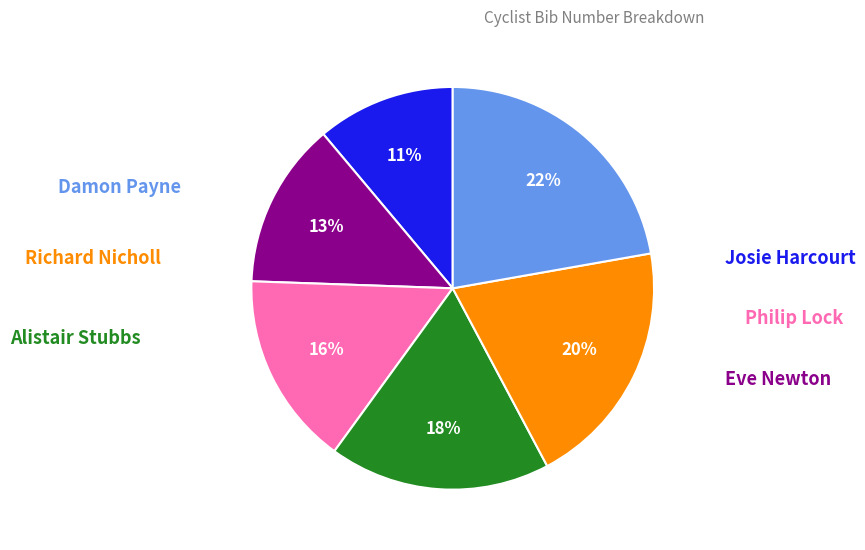

Is there any slice that represents more than half of the pie?

No